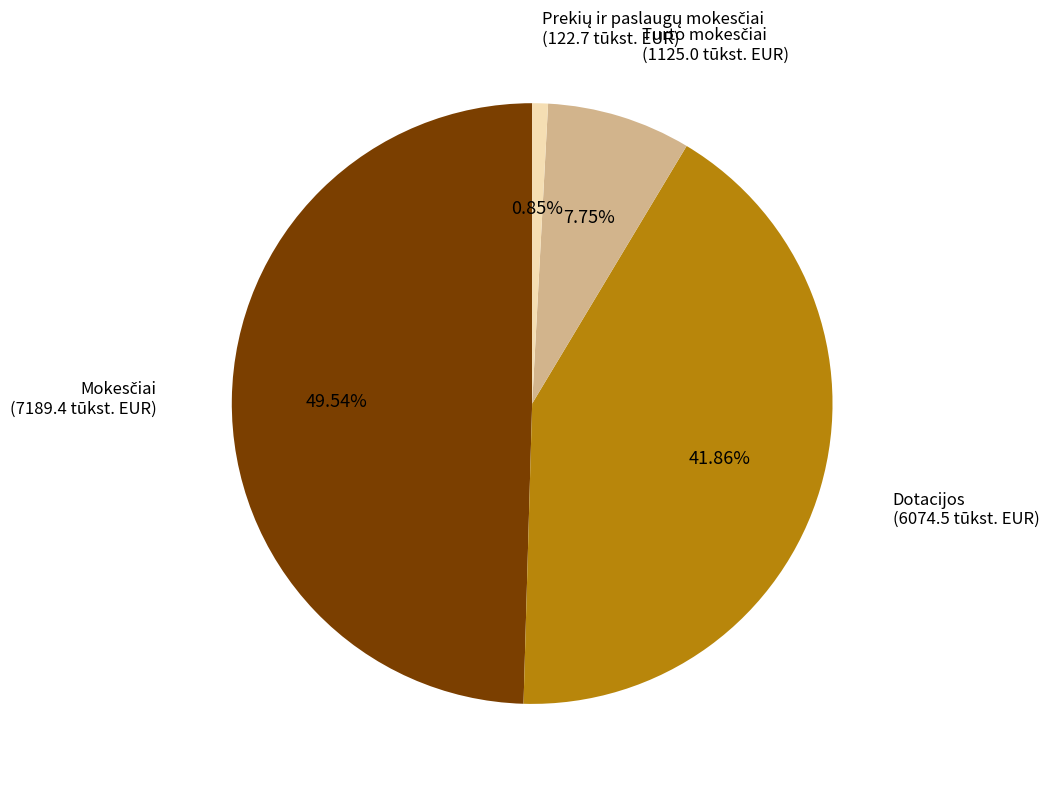

Does any single category account for the majority?

No